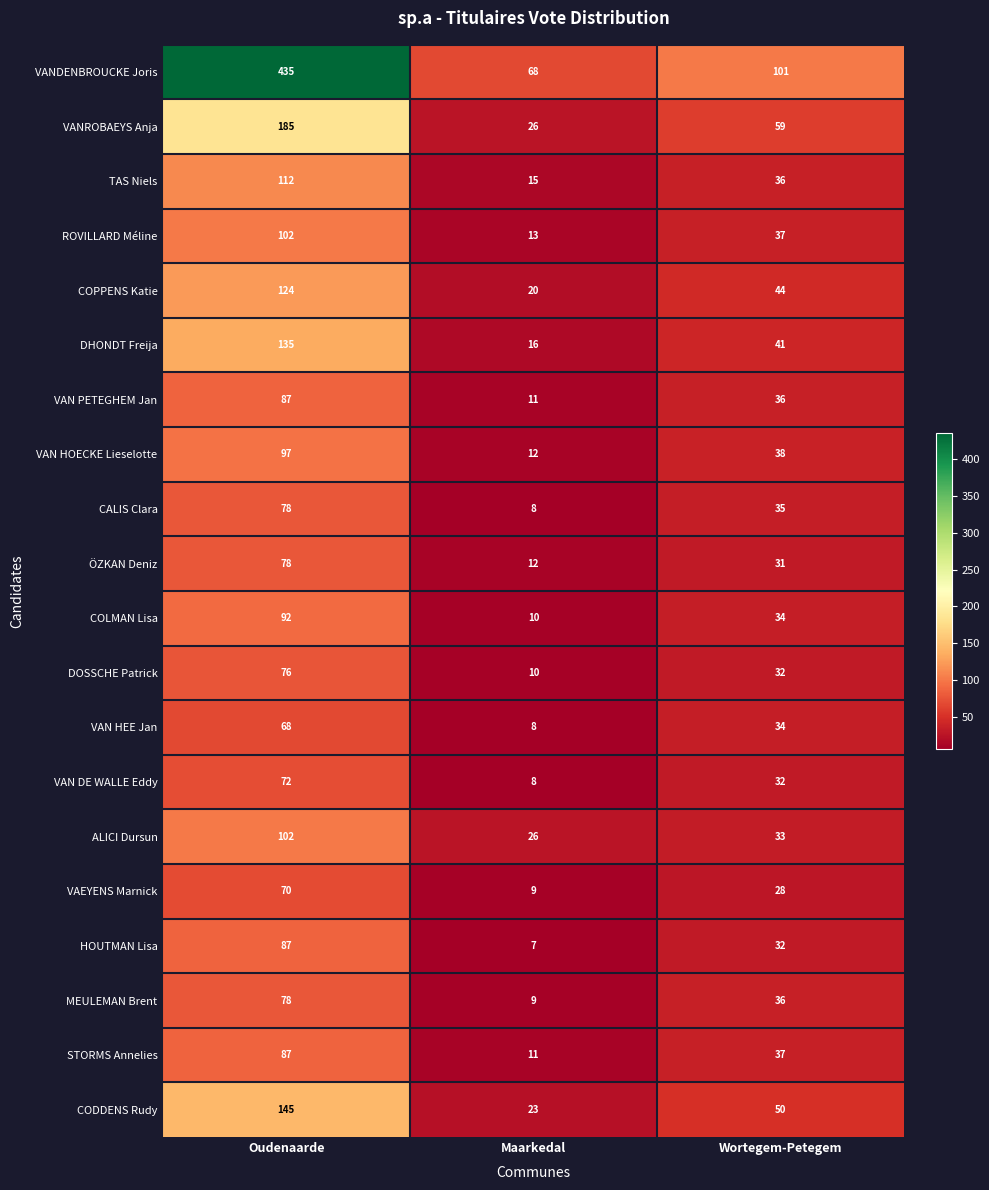

Is the value of ROVILLARD Méline at Maarkedal greater than the value of COPPENS Katie at Maarkedal?

No